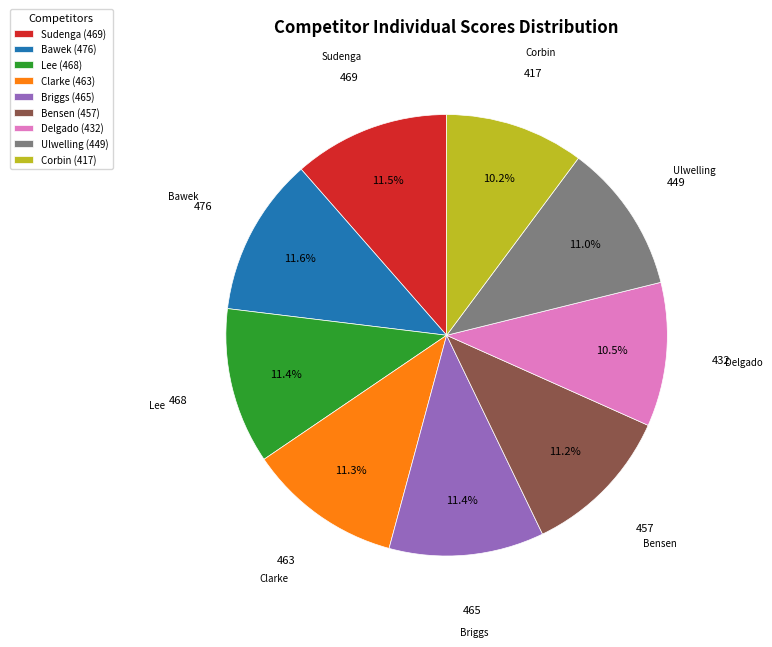

To the nearest percent, what is the average slice percentage?

11%